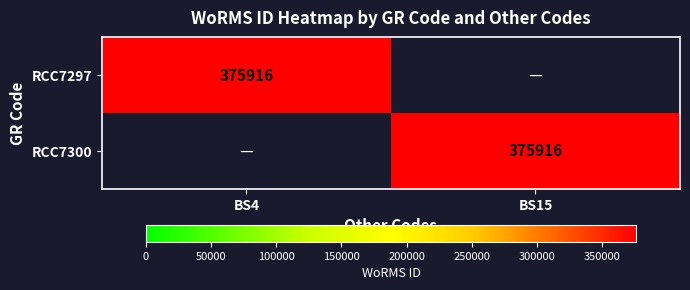

The value of RCC7297 at BS4 is 375916. True or false?

True